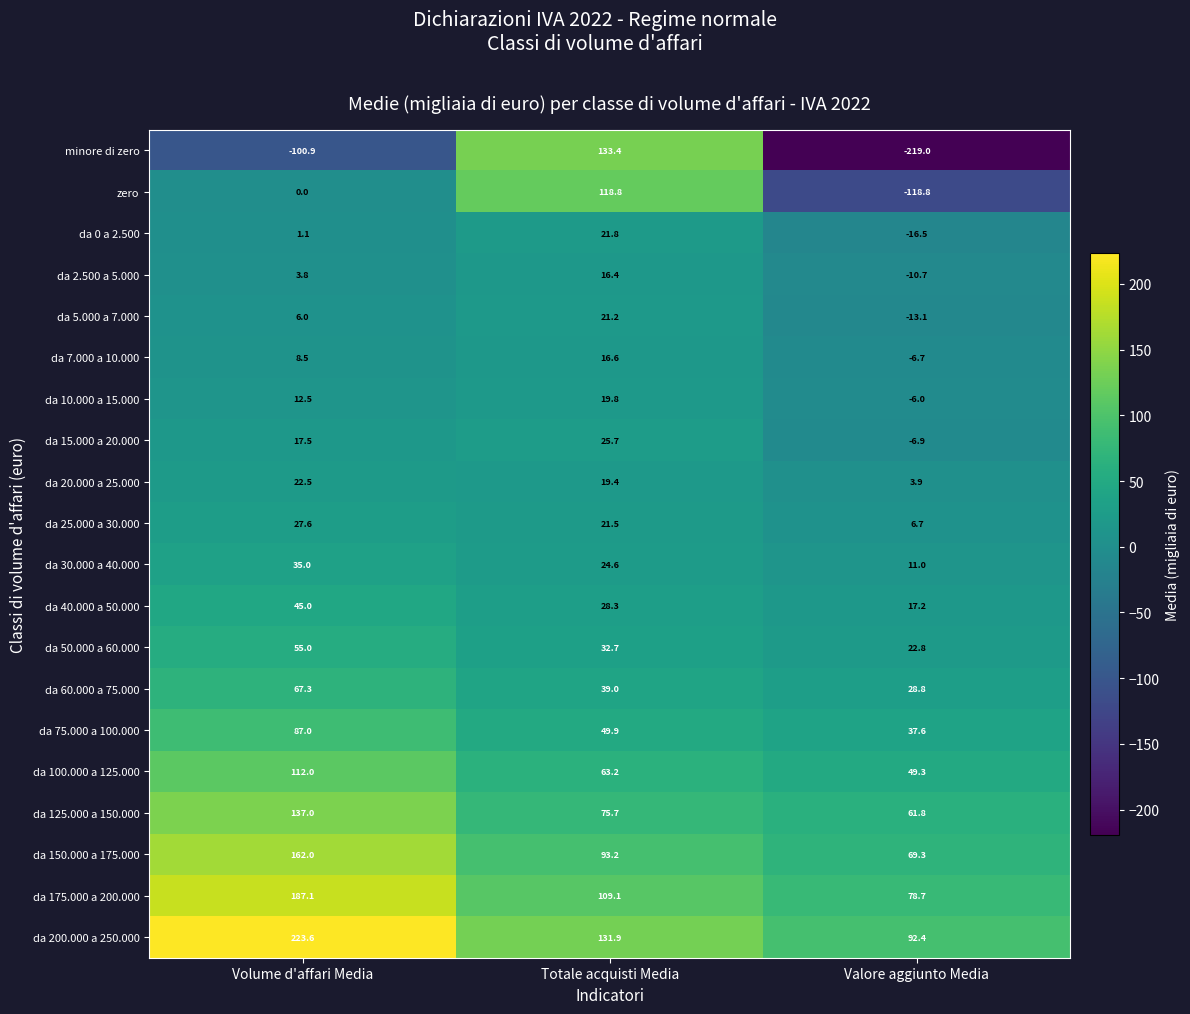

Rank the series at Totale acquisti Media from highest to lowest value.

minore di zero, da 200.000 a 250.000, zero, da 175.000 a 200.000, da 150.000 a 175.000, da 125.000 a 150.000, da 100.000 a 125.000, da 75.000 a 100.000, da 60.000 a 75.000, da 50.000 a 60.000, da 40.000 a 50.000, da 15.000 a 20.000, da 30.000 a 40.000, da 0 a 2.500, da 25.000 a 30.000, da 5.000 a 7.000, da 10.000 a 15.000, da 20.000 a 25.000, da 7.000 a 10.000, da 2.500 a 5.000